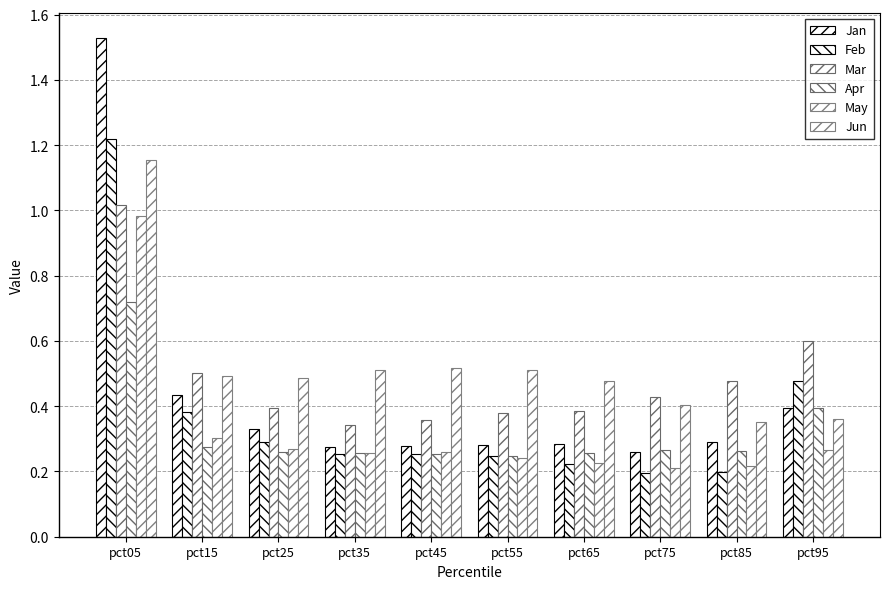

Reading left to right, list all the values displayed in this chart.

Jan: pct05=1.5	pct15=0.4	pct25=0.3	pct35=0.3	pct45=0.3	pct55=0.3	pct65=0.3	pct75=0.3	pct85=0.3	pct95=0.4
Feb: pct05=1.2	pct15=0.4	pct25=0.3	pct35=0.3	pct45=0.3	pct55=0.2	pct65=0.2	pct75=0.2	pct85=0.2	pct95=0.5
Mar: pct05=1.0	pct15=0.5	pct25=0.4	pct35=0.3	pct45=0.4	pct55=0.4	pct65=0.4	pct75=0.4	pct85=0.5	pct95=0.6
Apr: pct05=0.7	pct15=0.3	pct25=0.3	pct35=0.3	pct45=0.3	pct55=0.2	pct65=0.3	pct75=0.3	pct85=0.3	pct95=0.4
May: pct05=1.0	pct15=0.3	pct25=0.3	pct35=0.3	pct45=0.3	pct55=0.2	pct65=0.2	pct75=0.2	pct85=0.2	pct95=0.3
Jun: pct05=1.2	pct15=0.5	pct25=0.5	pct35=0.5	pct45=0.5	pct55=0.5	pct65=0.5	pct75=0.4	pct85=0.4	pct95=0.4